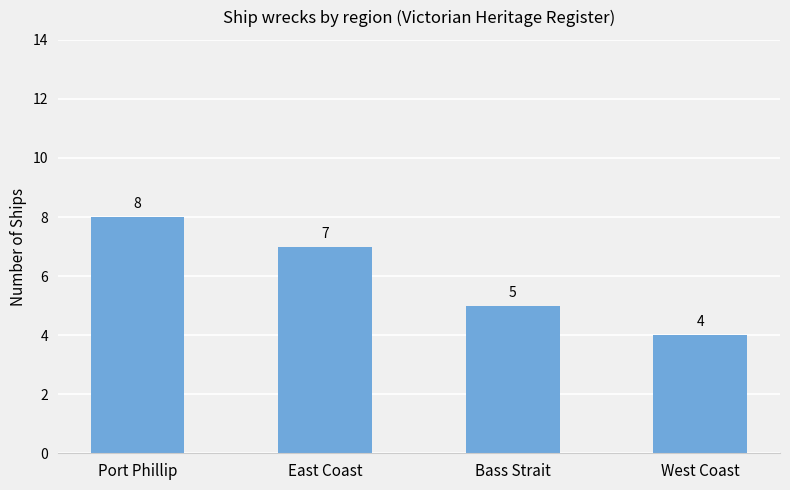

Where does the data first go above 7?

Port Phillip